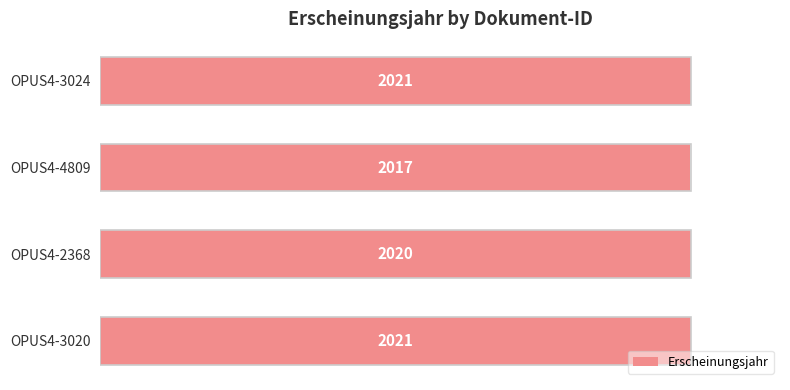

True or false: the data shows 29.0 at OPUS4-2368.

False